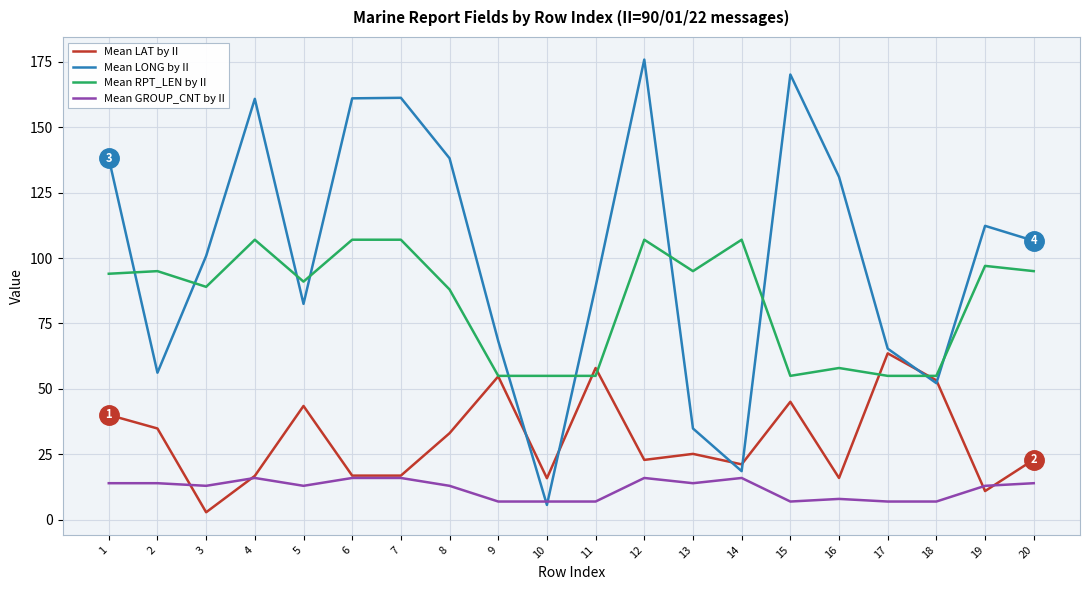

What is the average value of the Mean LONG by II series?

101.4